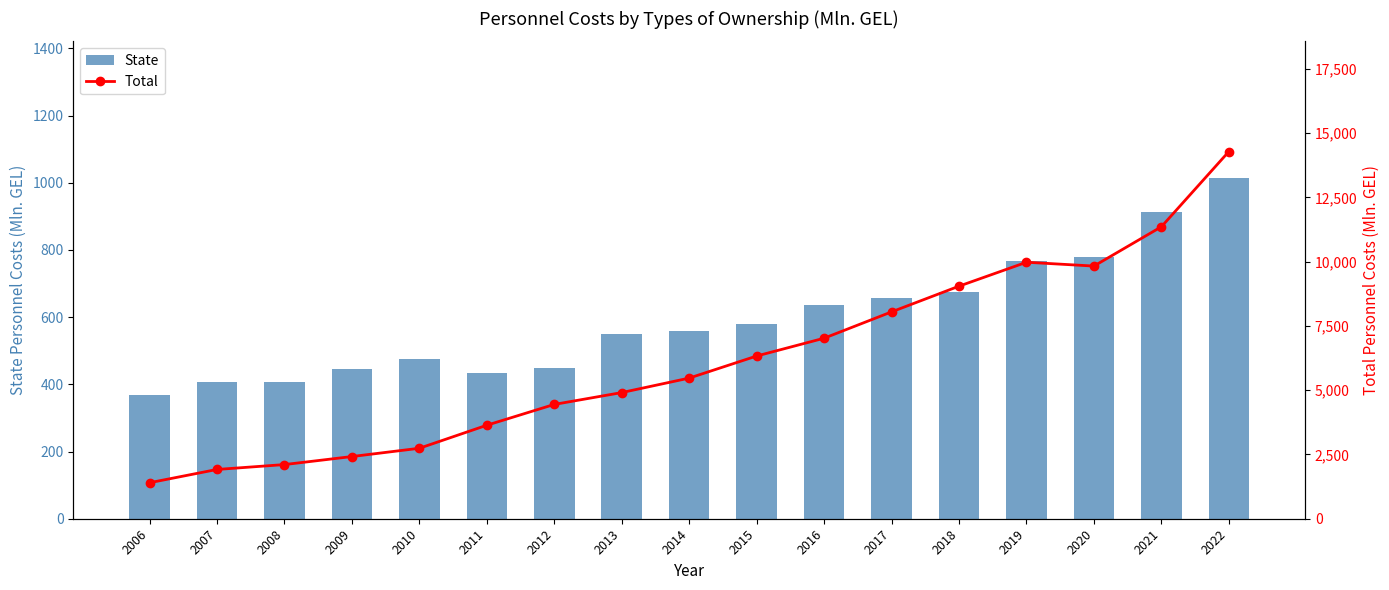

Which series has the largest total across all categories?

Total